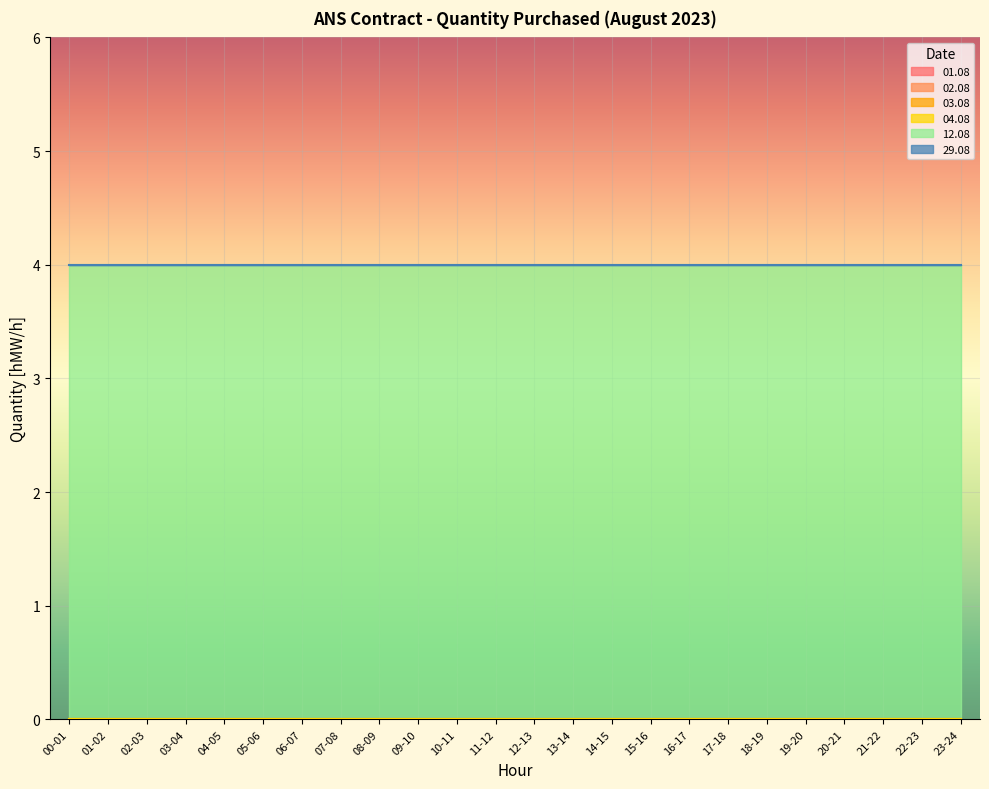

Reading right to left, list all the values displayed in this chart.

01.08: 23-24=0	22-23=0	21-22=0	20-21=0	19-20=0	18-19=0	17-18=0	16-17=0	15-16=0	14-15=0	13-14=0	12-13=0	11-12=0	10-11=0	09-10=0	08-09=0	07-08=0	06-07=0	05-06=0	04-05=0	03-04=0	02-03=0	01-02=0	00-01=0
02.08: 23-24=0	22-23=0	21-22=0	20-21=0	19-20=0	18-19=0	17-18=0	16-17=0	15-16=0	14-15=0	13-14=0	12-13=0	11-12=0	10-11=0	09-10=0	08-09=0	07-08=0	06-07=0	05-06=0	04-05=0	03-04=0	02-03=0	01-02=0	00-01=0
03.08: 23-24=0	22-23=0	21-22=0	20-21=0	19-20=0	18-19=0	17-18=0	16-17=0	15-16=0	14-15=0	13-14=0	12-13=0	11-12=0	10-11=0	09-10=0	08-09=0	07-08=0	06-07=0	05-06=0	04-05=0	03-04=0	02-03=0	01-02=0	00-01=0
04.08: 23-24=0	22-23=0	21-22=0	20-21=0	19-20=0	18-19=0	17-18=0	16-17=0	15-16=0	14-15=0	13-14=0	12-13=0	11-12=0	10-11=0	09-10=0	08-09=0	07-08=0	06-07=0	05-06=0	04-05=0	03-04=0	02-03=0	01-02=0	00-01=0
12.08: 23-24=4	22-23=4	21-22=4	20-21=4	19-20=4	18-19=4	17-18=4	16-17=4	15-16=4	14-15=4	13-14=4	12-13=4	11-12=4	10-11=4	09-10=4	08-09=4	07-08=4	06-07=4	05-06=4	04-05=4	03-04=4	02-03=4	01-02=4	00-01=4
29.08: 23-24=0	22-23=0	21-22=0	20-21=0	19-20=0	18-19=0	17-18=0	16-17=0	15-16=0	14-15=0	13-14=0	12-13=0	11-12=0	10-11=0	09-10=0	08-09=0	07-08=0	06-07=0	05-06=0	04-05=0	03-04=0	02-03=0	01-02=0	00-01=0